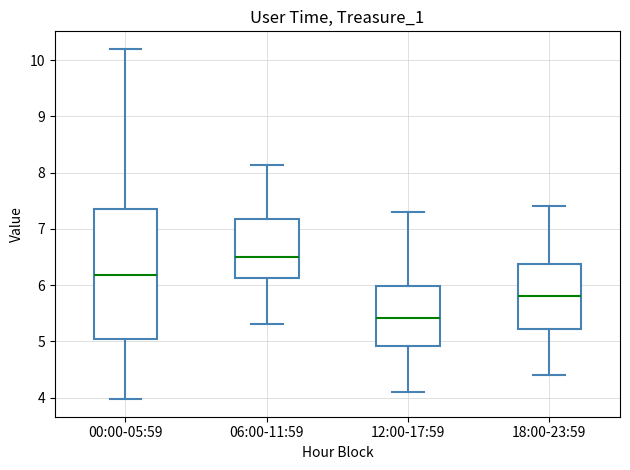

Which box has the highest median line?

06:00-11:59